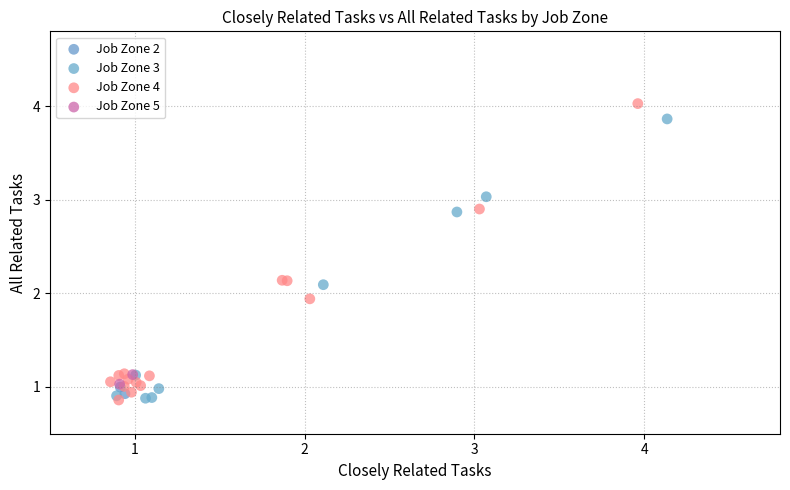

What are all the series names shown in the legend?

Job Zone 2, Job Zone 3, Job Zone 4, Job Zone 5